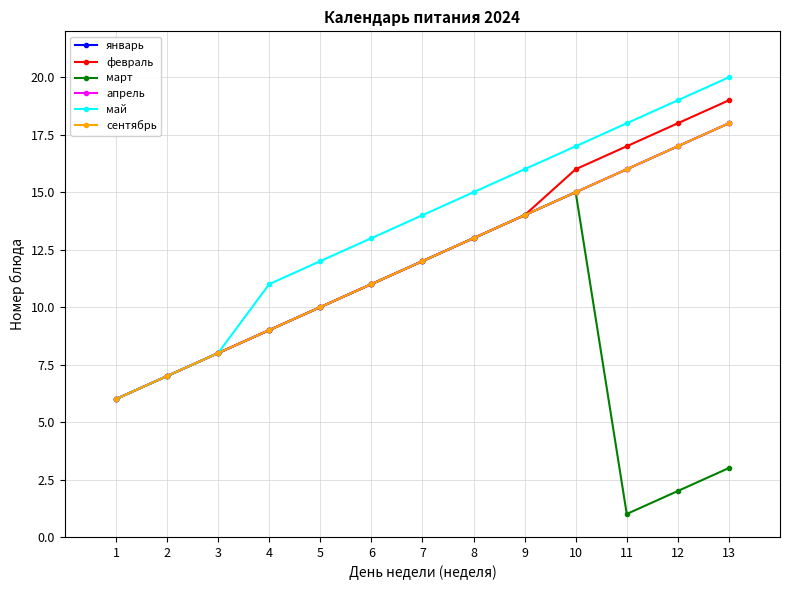

Does the chart have visible grid lines?

Yes